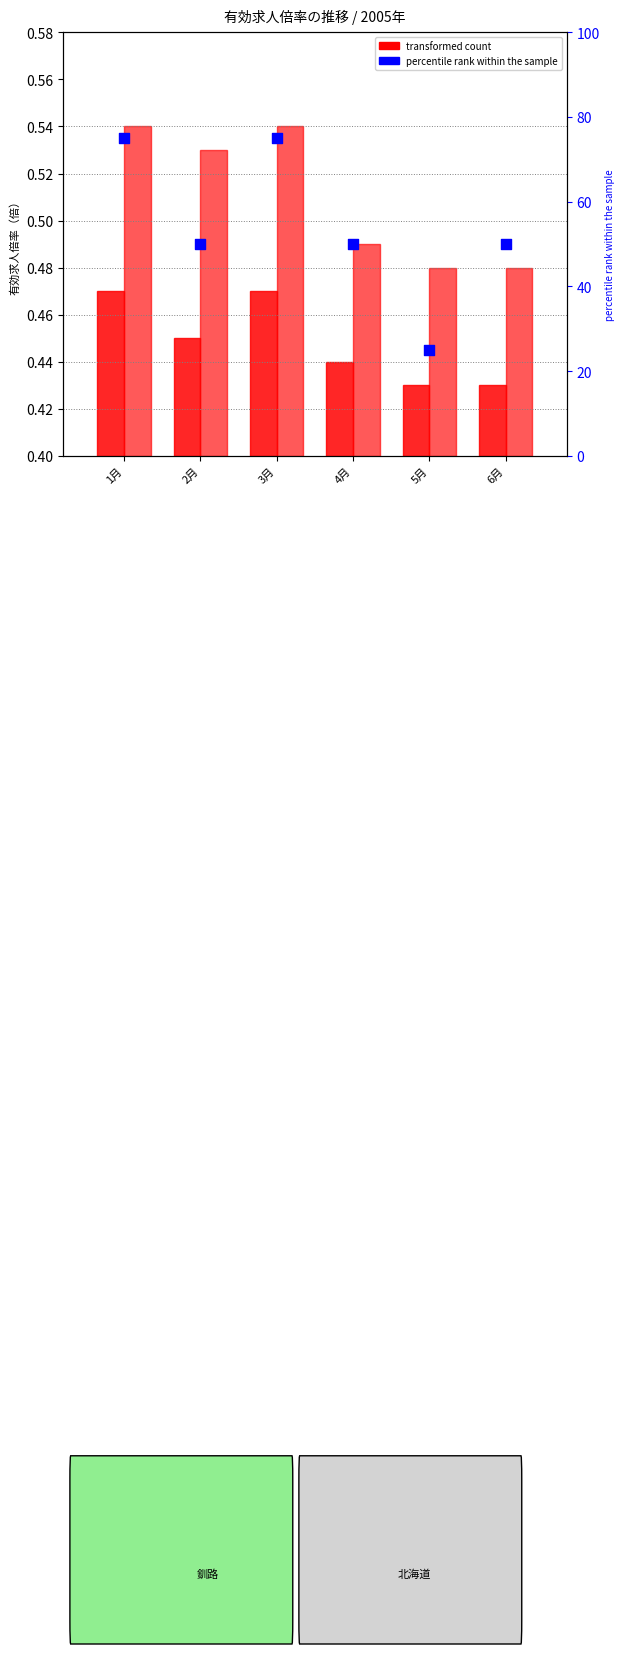

Which series reaches the minimum Y coordinate?

釧路 transformed count